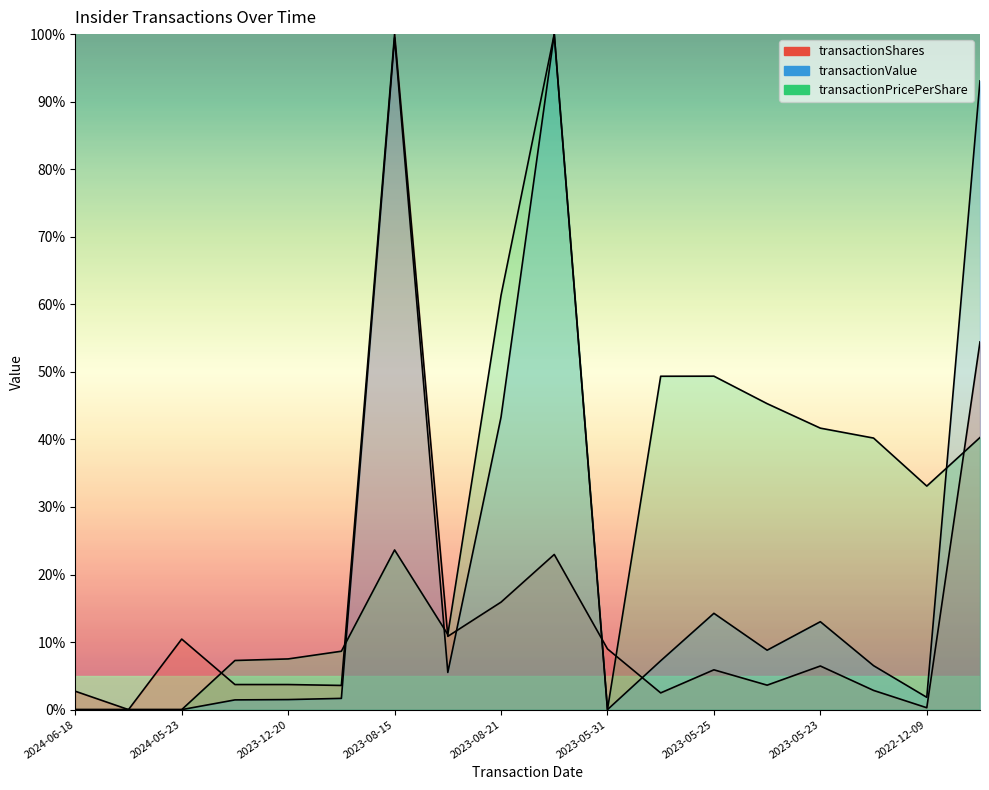

Between 2024-05-30 and 2024-05-23, which is larger?

2024-05-23